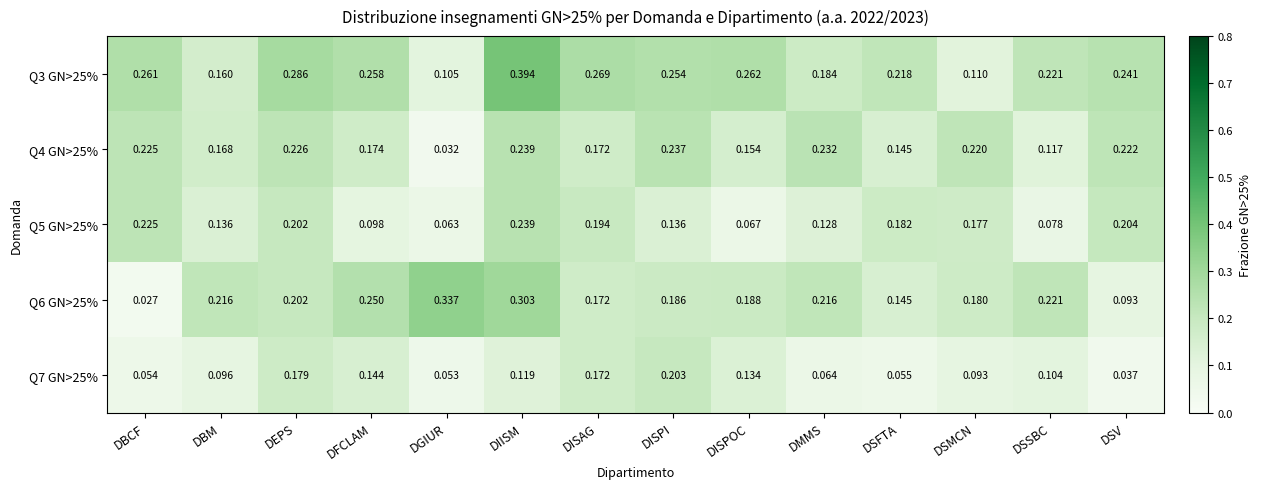

At which category is the sum across all series the highest?

DIISM